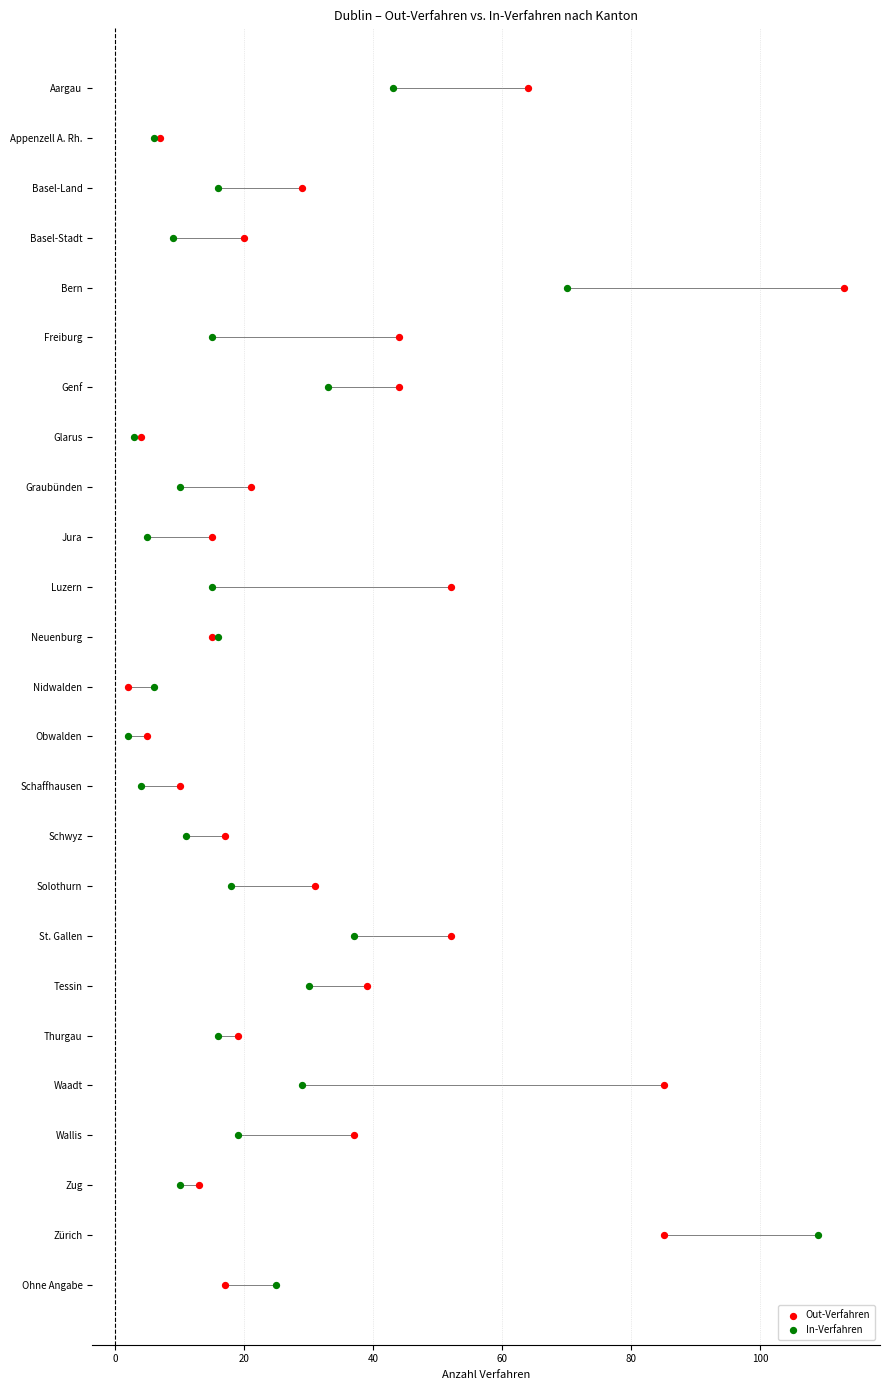

What are all the series names shown in the legend?

Out-Verfahren, In-Verfahren